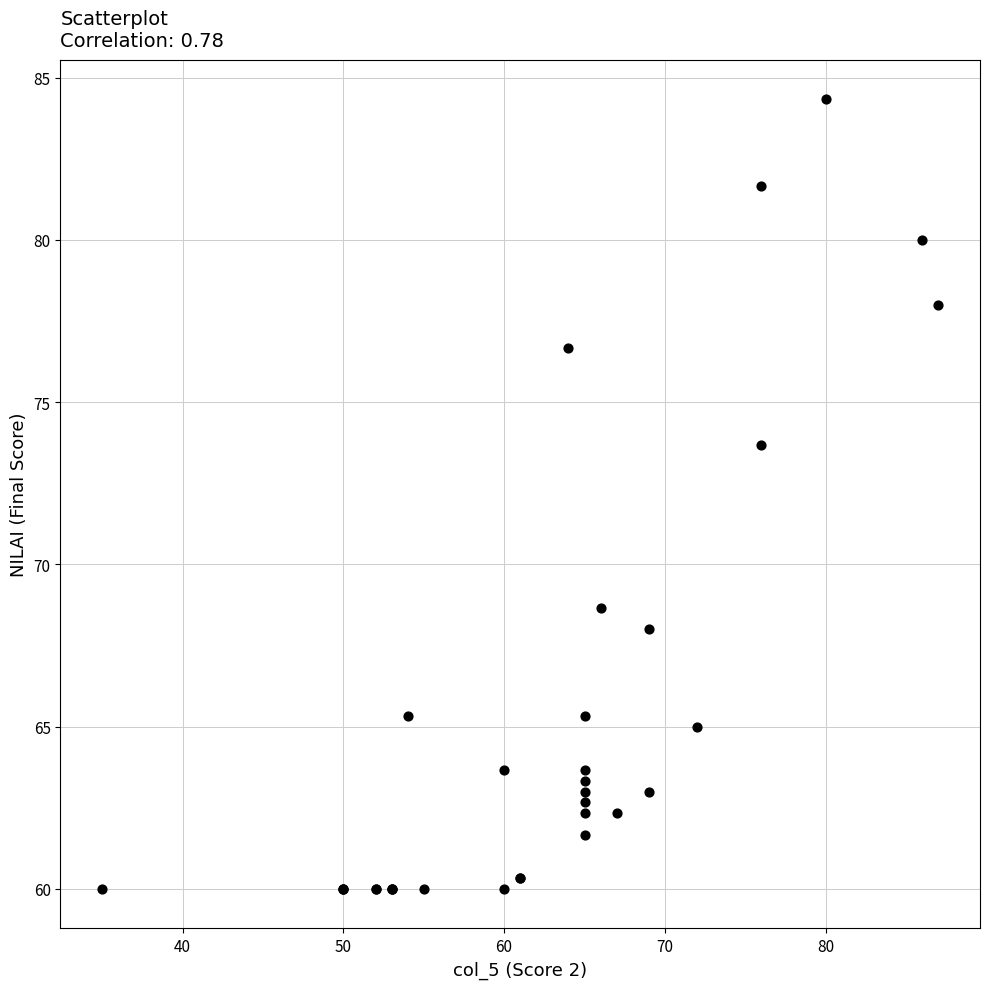

What Y value in the scatter plot is closest to 72?

73.7